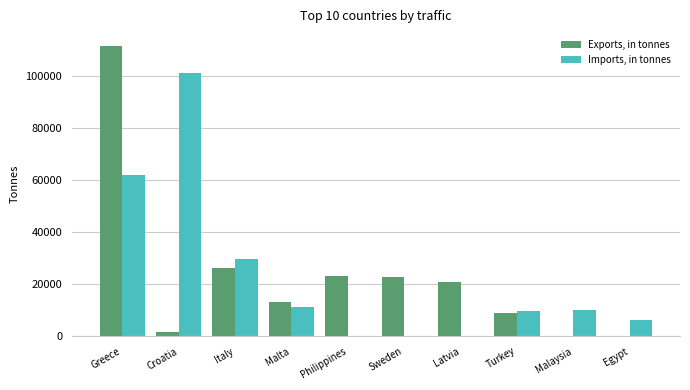

What are all the series names shown in the legend?

Exports, in tonnes, Imports, in tonnes